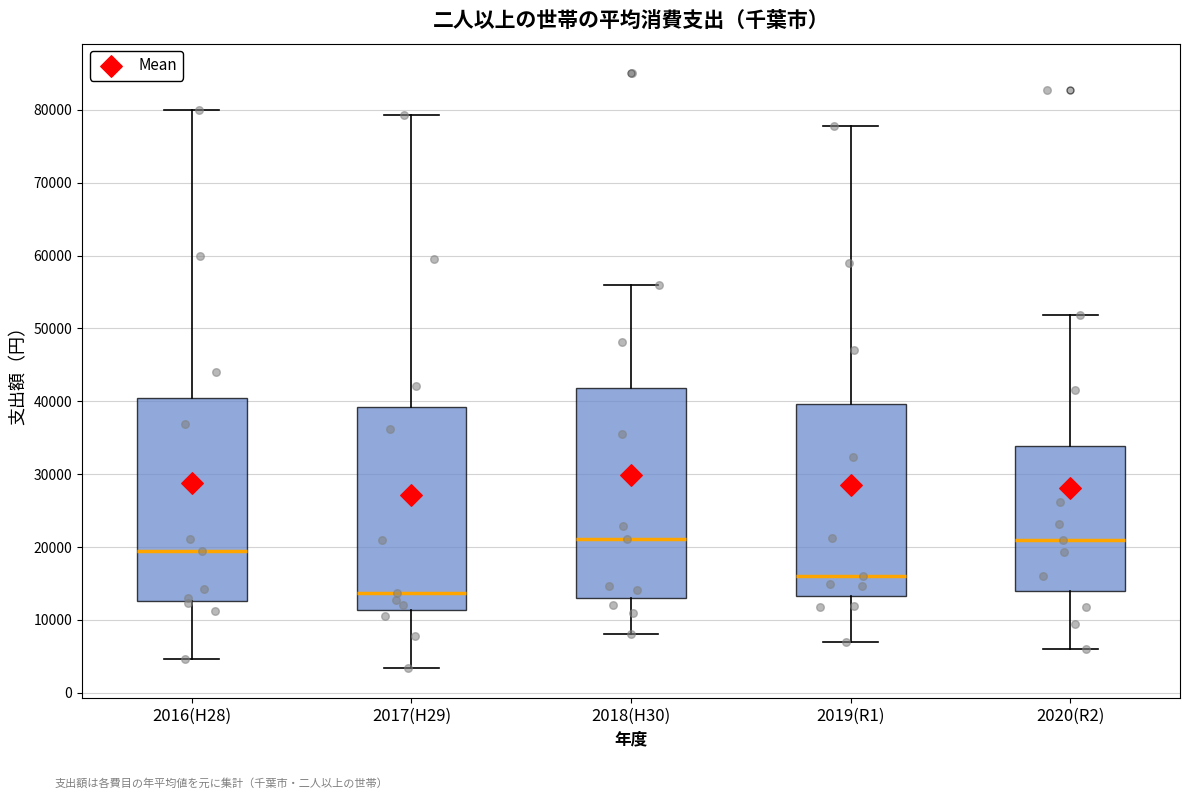

Reading left to right, transcribe this box plot: for each box, give where its median line is, the range the box spans, and where its two whiskers end, as read against the y-axis. The values are not printed on the chart, so give them approximately, as read against the axis.

2016(H28): median 19000, box 13000 to 40000, whiskers 5000 to 80000
2017(H29): median 14000, box 11000 to 39000, whiskers 3000 to 79000
2018(H30): median 21000, box 13000 to 42000, whiskers 8000 to 56000
2019(R1): median 16000, box 13000 to 40000, whiskers 7000 to 78000
2020(R2): median 21000, box 14000 to 34000, whiskers 6000 to 52000